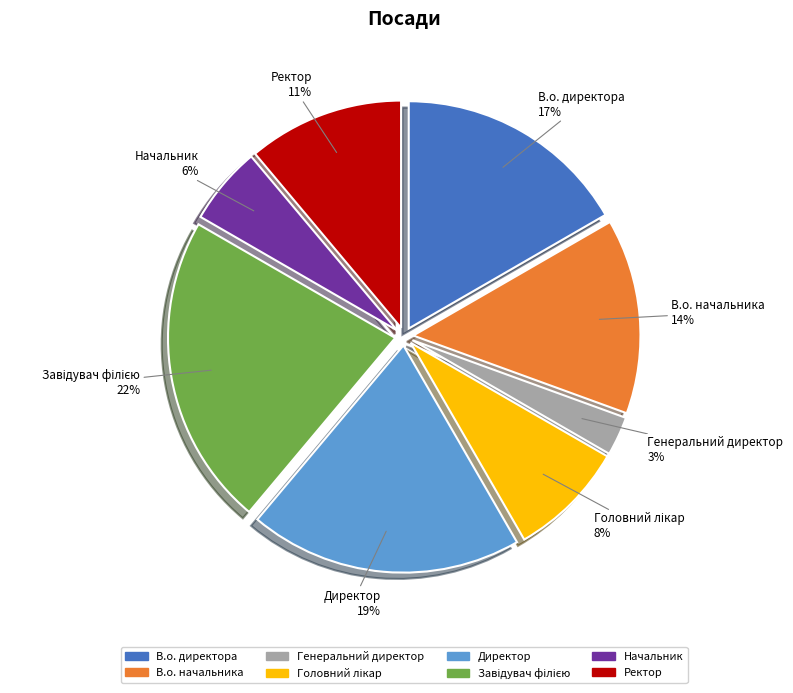

To the nearest percent, what portion does В.о. начальника represent?

14%